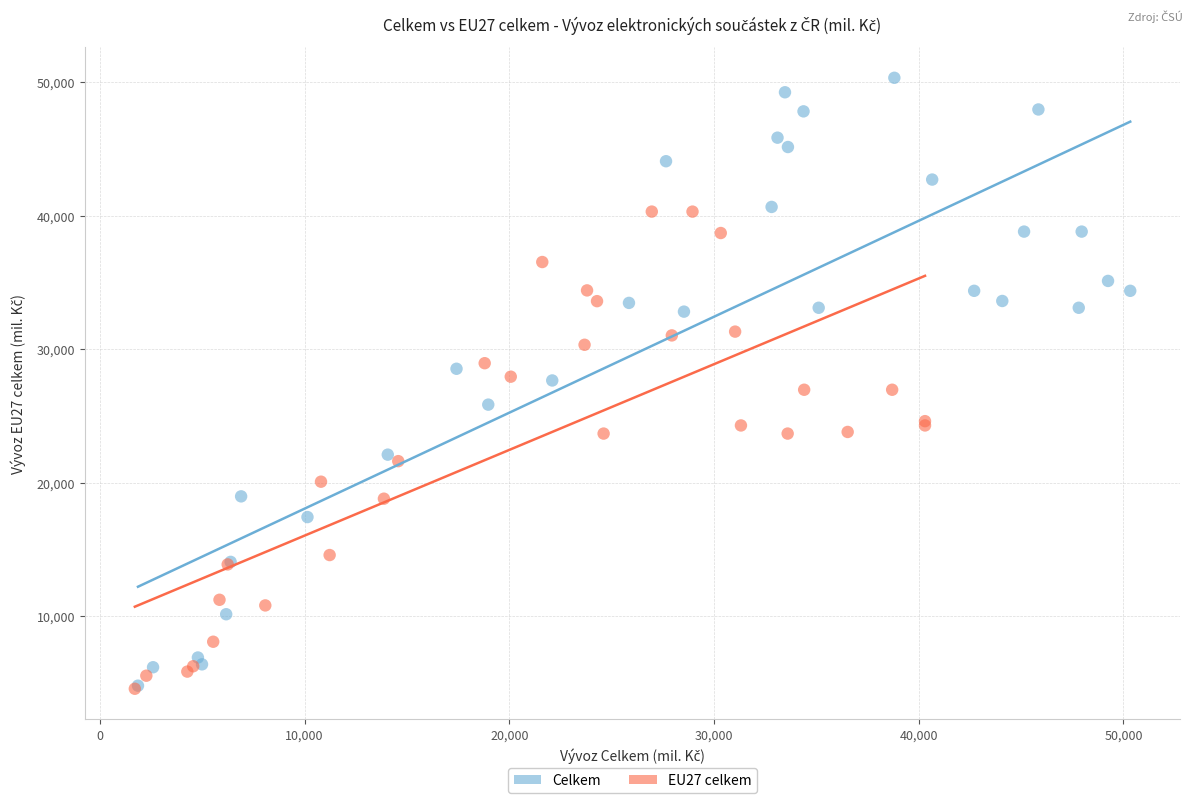

Which series has the largest Y range (max minus min)?

Celkem